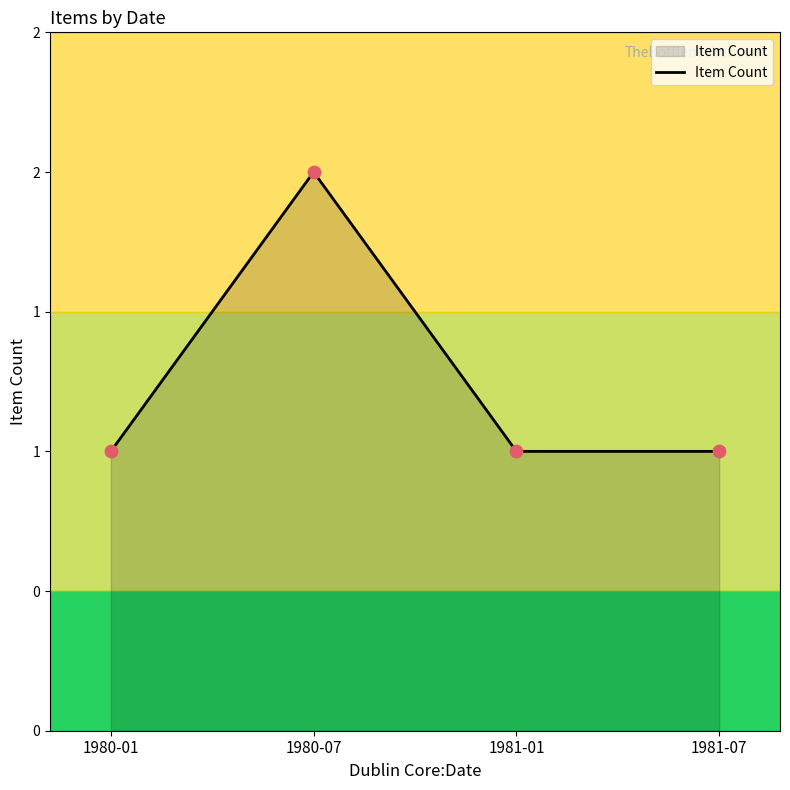

Which has a higher value, 1981-01 or 1980-01?

1981-01